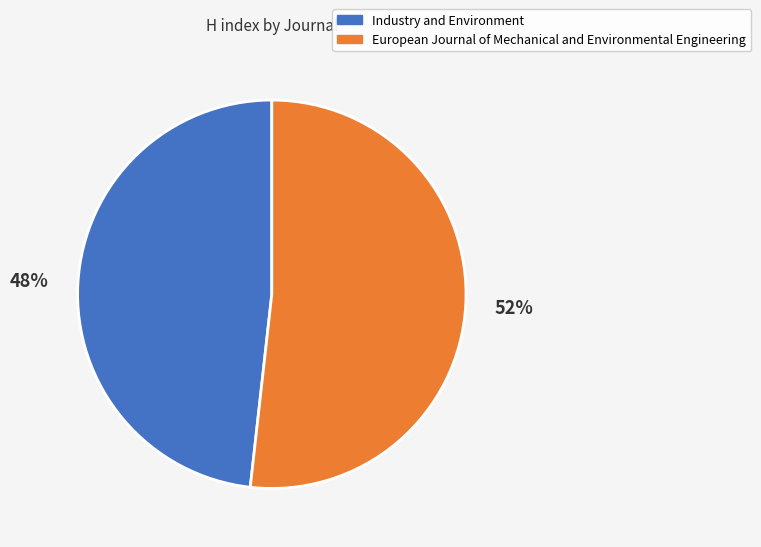

How many segments does this pie chart have?

2